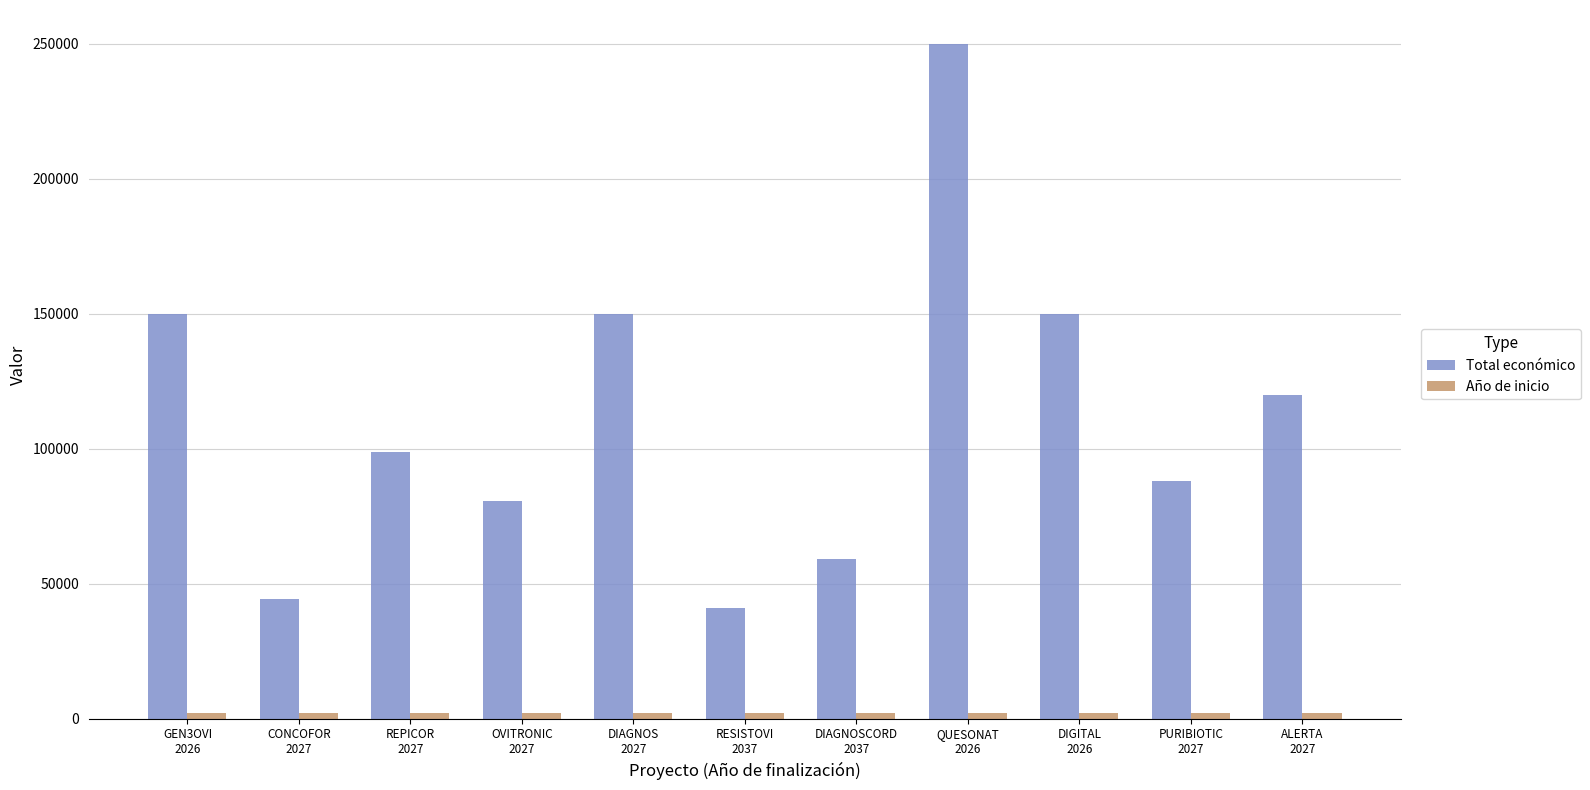

What is the maximum value for Total económico?

250000